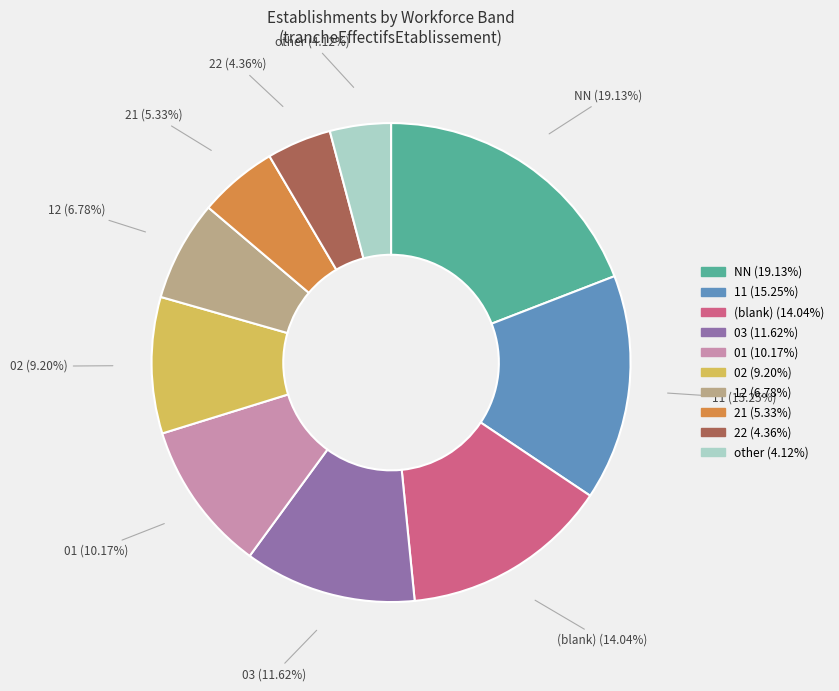

Is there any slice that represents more than half of the pie?

No